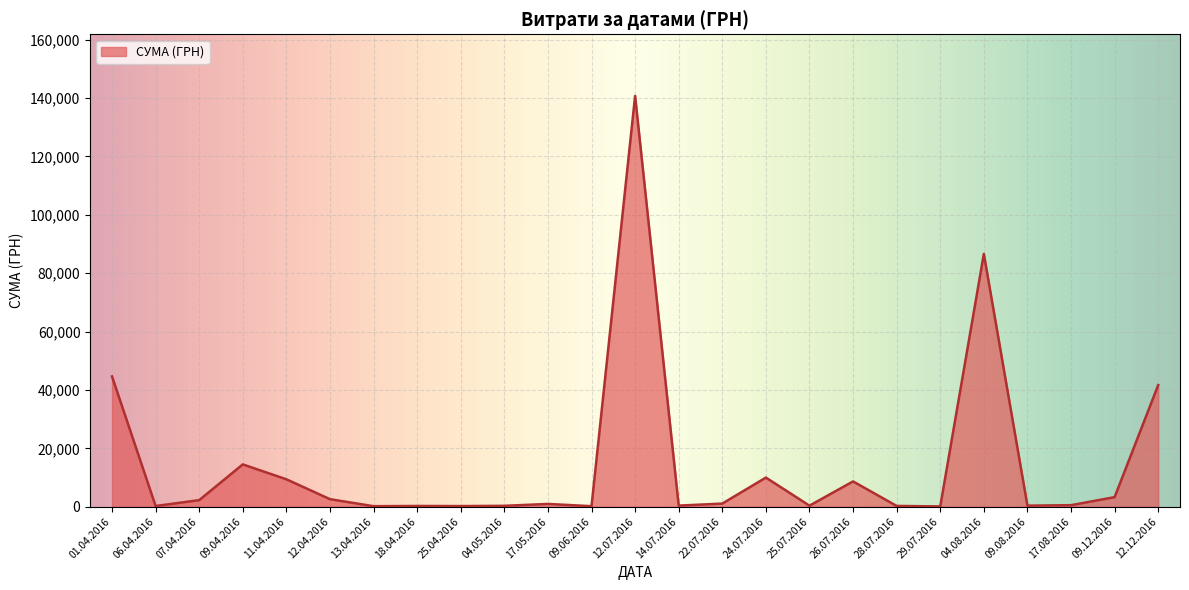

At which label is the value closest to 70401?

04.08.2016